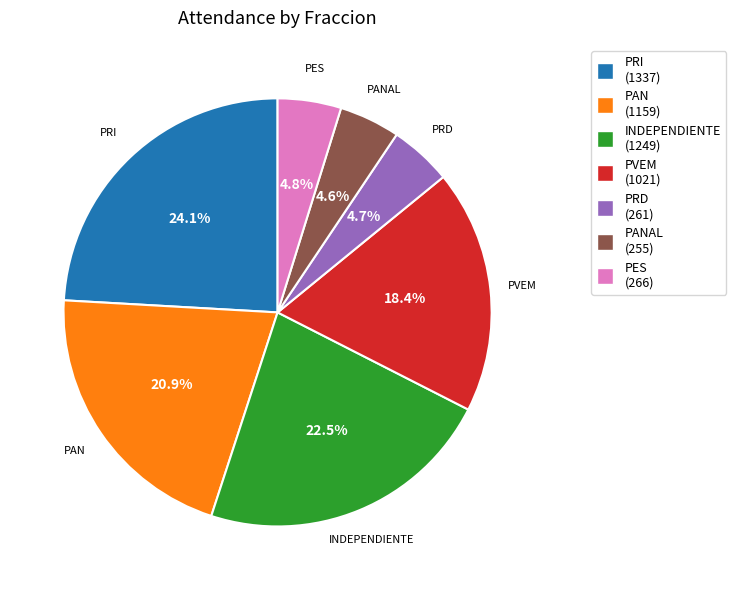

What percentage do PES and PRD together represent?

9.5%